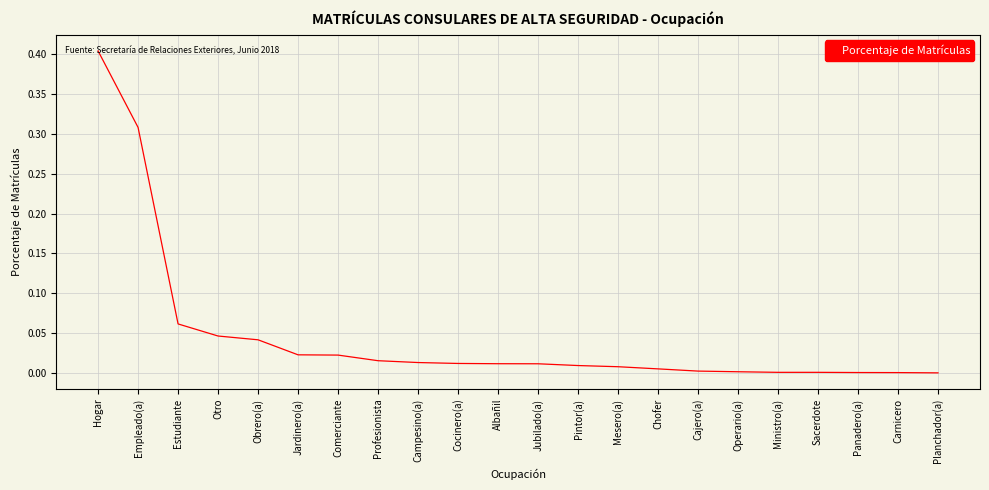

Which label corresponds to the largest value in the chart?

Hogar